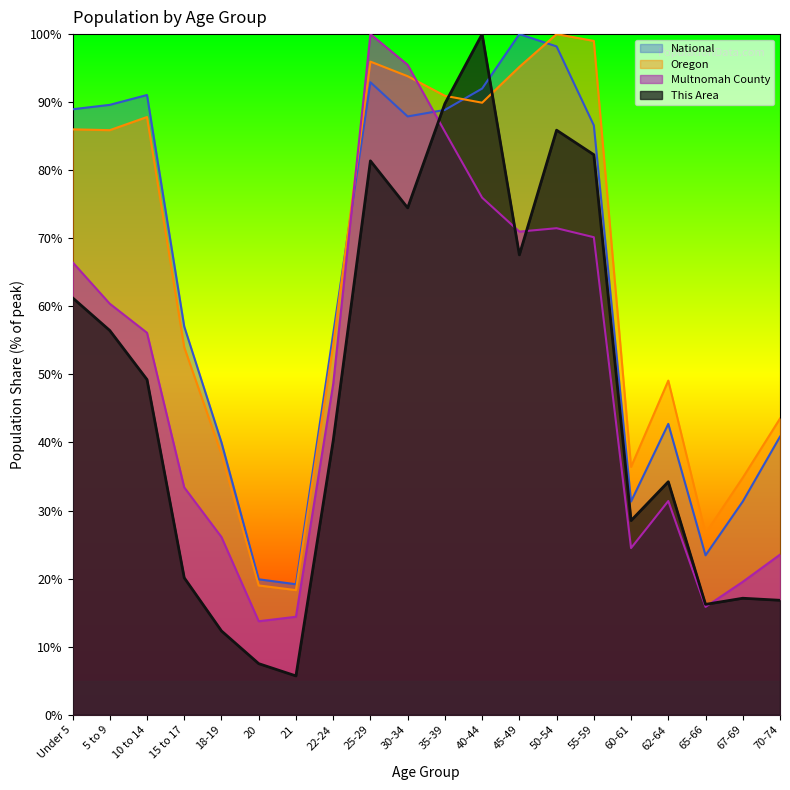

What is the minimum value for This Area?

5.7